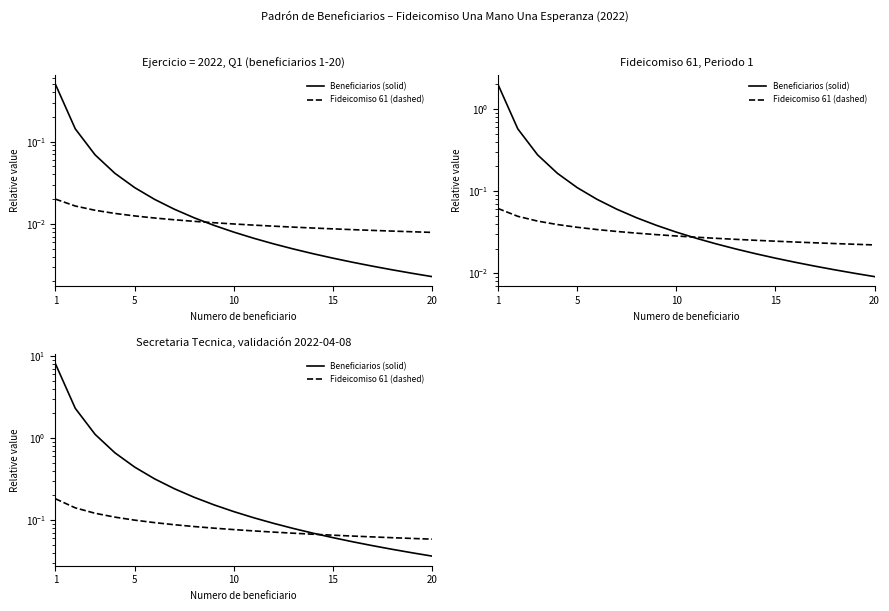

Which series has the largest total across all categories?

Beneficiarios (solid)